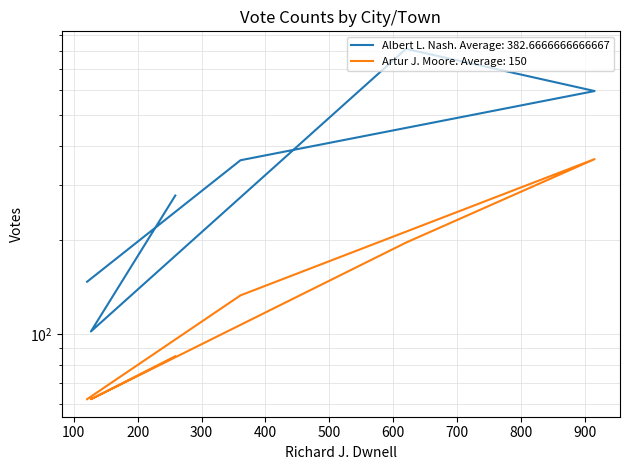

What is the difference between the maximum and minimum values in the Artur J. Moore series?

300